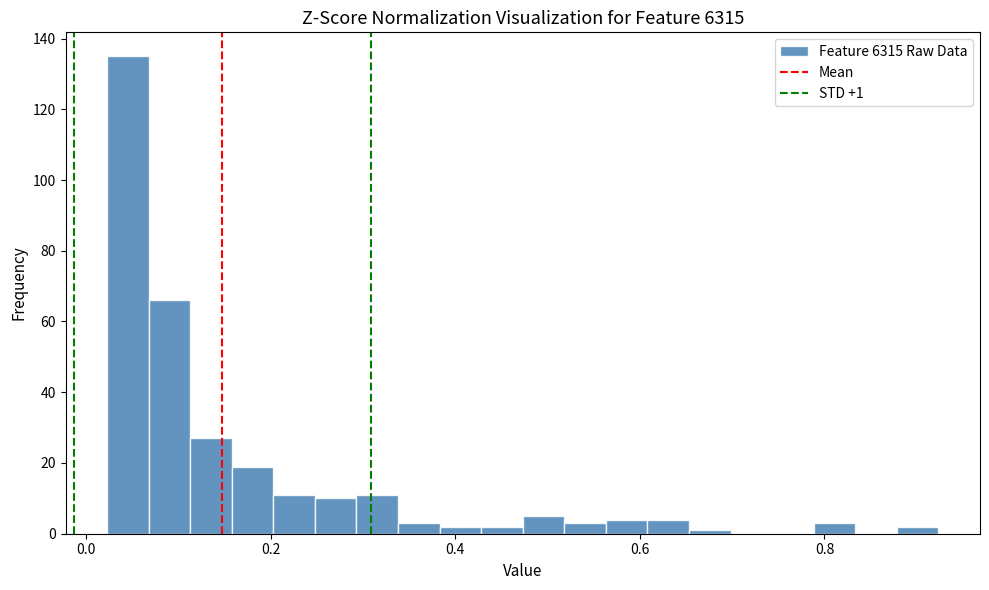

Around what value on the x-axis is the tallest bar? Give the approximate position of its centre, as read against the axis.

0.04